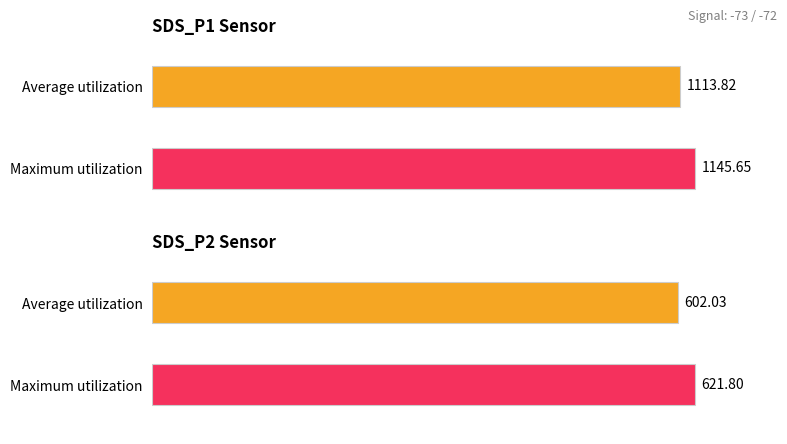

Which series has the largest total across all categories?

Maximum utilization